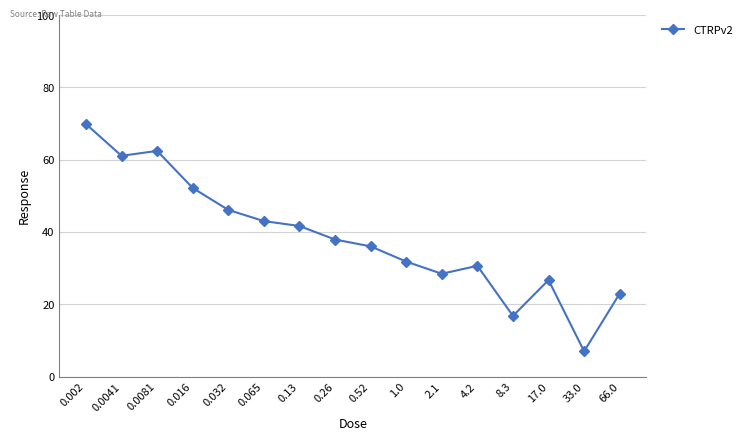

The value at 0.26 is 17.6. True or false?

False